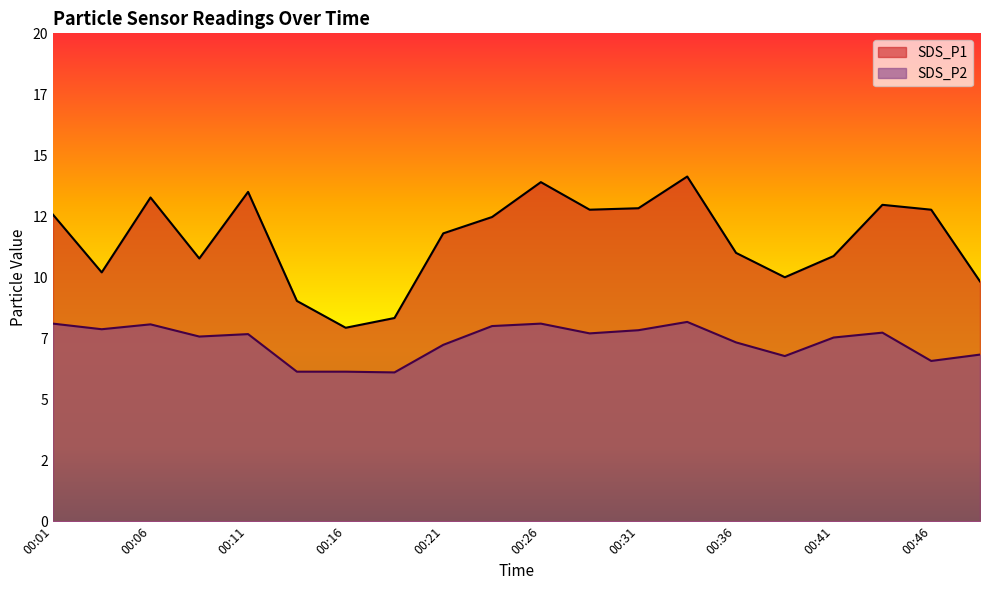

At which category does SDS_P1 reach its first local peak?

00:06